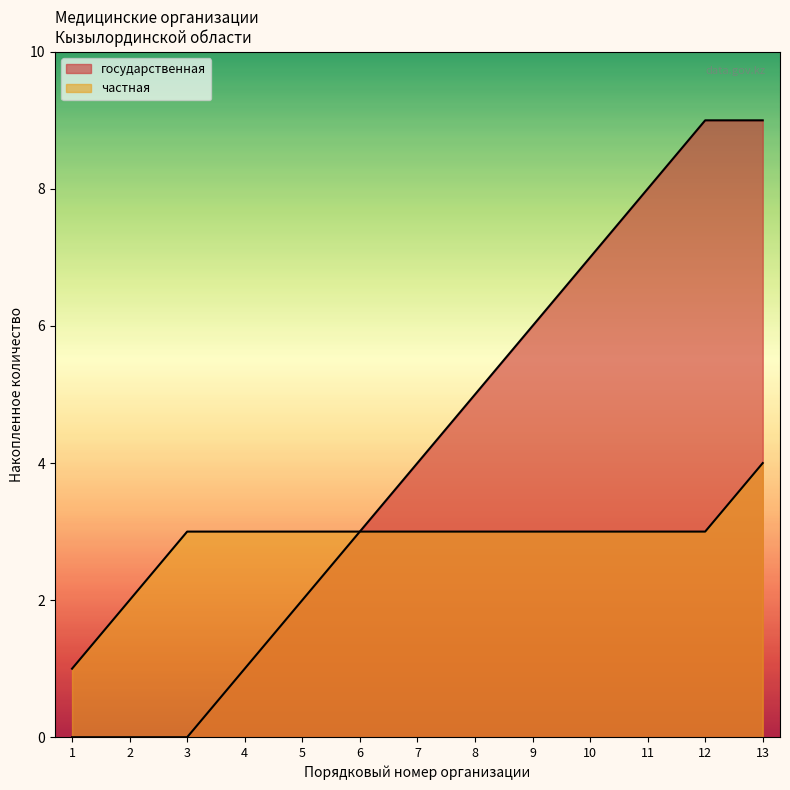

At which category does the chart reach its minimum across all series?

1